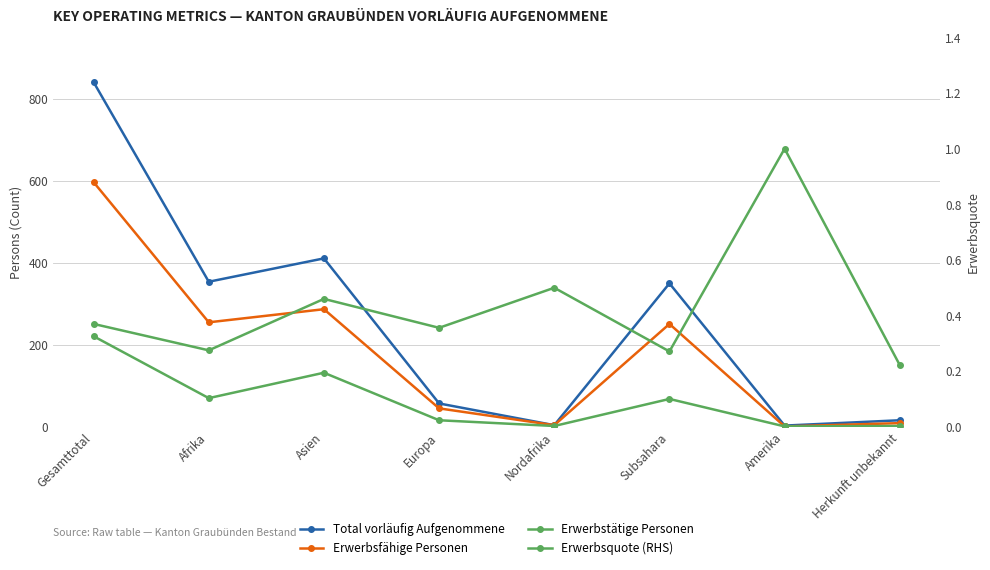

Reading left to right, extract all data points from this chart.

Total vorläufig Aufgenommene: 841.0	354.0	411.0	57.0	4.0	350.0	3.0	16.0
Erwerbsfähige Personen: 597.0	255.0	287.0	45.0	4.0	251.0	1.0	9.0
Erwerbstätige Personen: 221.0	70.0	132.0	16.0	2.0	68.0	1.0	2.0
Erwerbsquote (RHS): 0.4	0.3	0.5	0.4	0.5	0.3	1.0	0.2